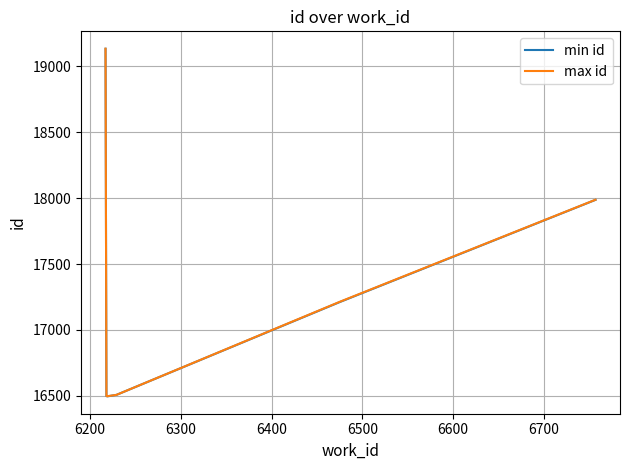

Which series has the largest range (max minus min)?

min id